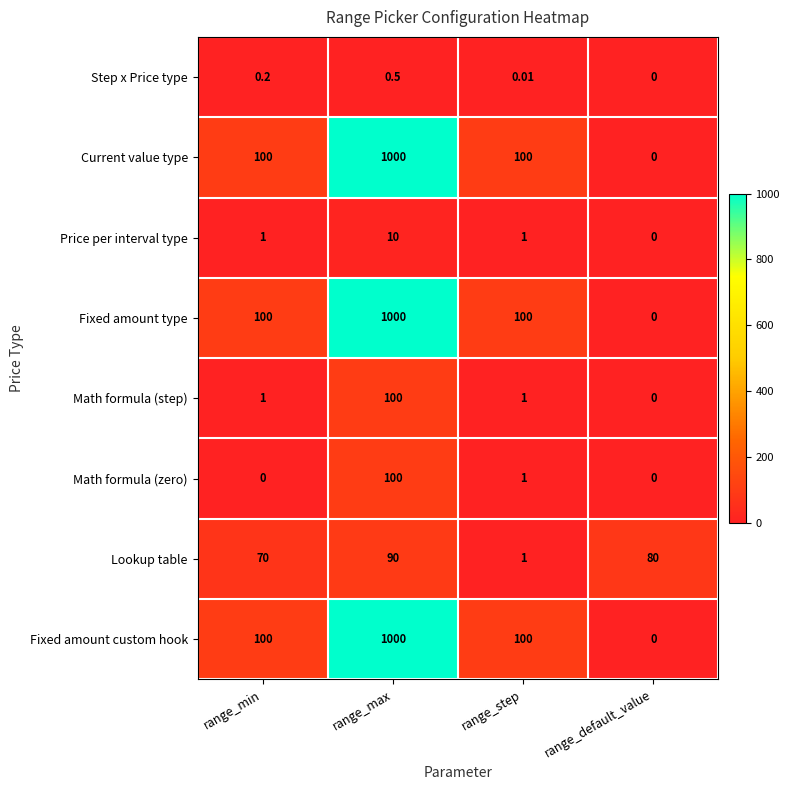

Is the value of Step x Price type at range_min greater than the value of Fixed amount custom hook at range_default_value?

Yes